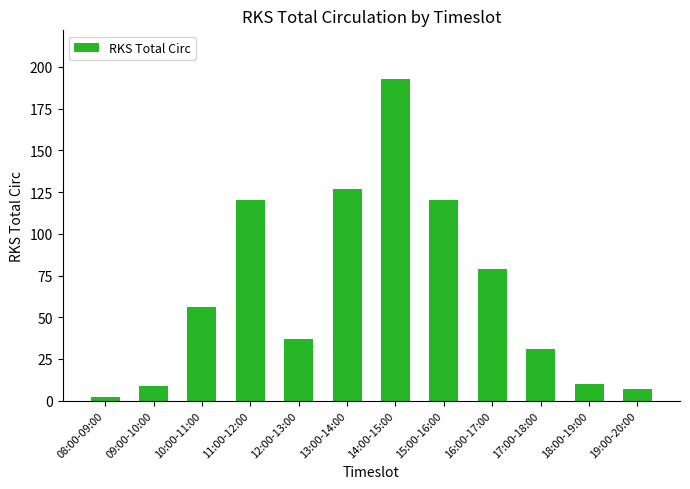

Reading right to left, list all the values displayed in this chart.

19:00-20:00=7	18:00-19:00=10	17:00-18:00=31	16:00-17:00=79	15:00-16:00=120	14:00-15:00=193	13:00-14:00=127	12:00-13:00=37	11:00-12:00=120	10:00-11:00=56	09:00-10:00=9	08:00-09:00=2